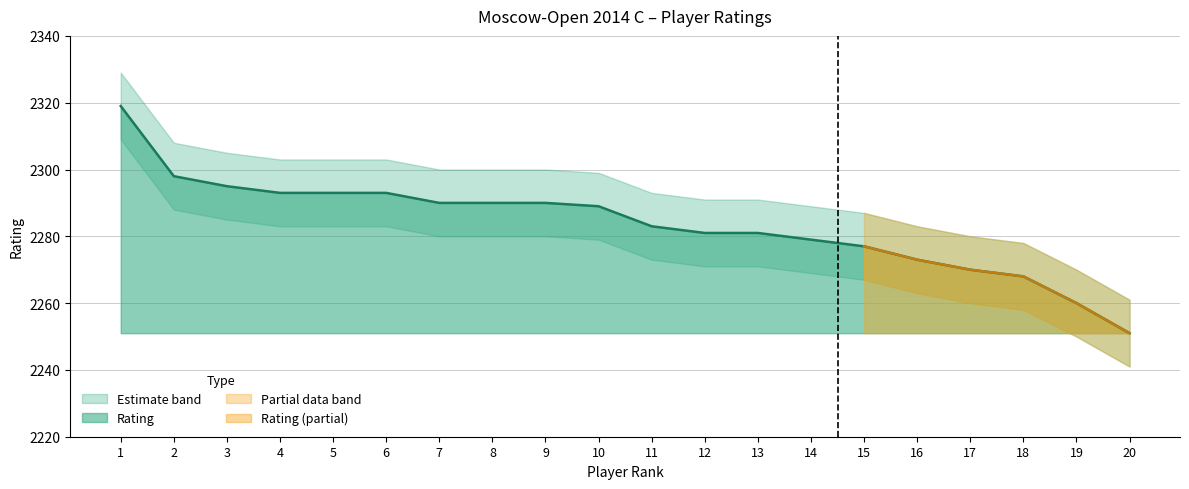

What is the value of the 14th point from the left?

2279